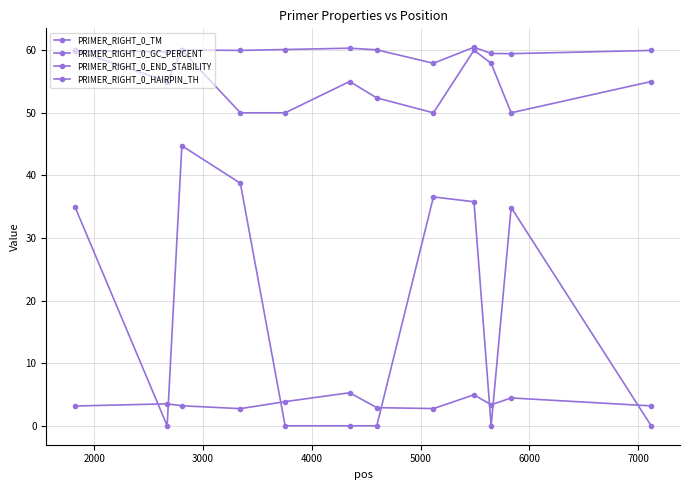

Reading left to right, extract all data points from this chart.

PRIMER_RIGHT_0_TM: 59.9	59.8	60.0	60.0	60.1	60.3	60.1	57.9	60.5	59.5	59.4	60.0
PRIMER_RIGHT_0_GC_PERCENT: 60.0	55.0	60.0	50.0	50.0	55.0	52.4	50.0	60.0	57.9	50.0	55.0
PRIMER_RIGHT_0_END_STABILITY: 3.2	3.5	3.2	2.7	3.9	5.3	2.9	2.8	5.0	3.4	4.5	3.2
PRIMER_RIGHT_0_HAIRPIN_TH: 34.9	0.0	44.7	38.8	0.0	0.0	0.0	36.6	35.8	0.0	34.9	0.0